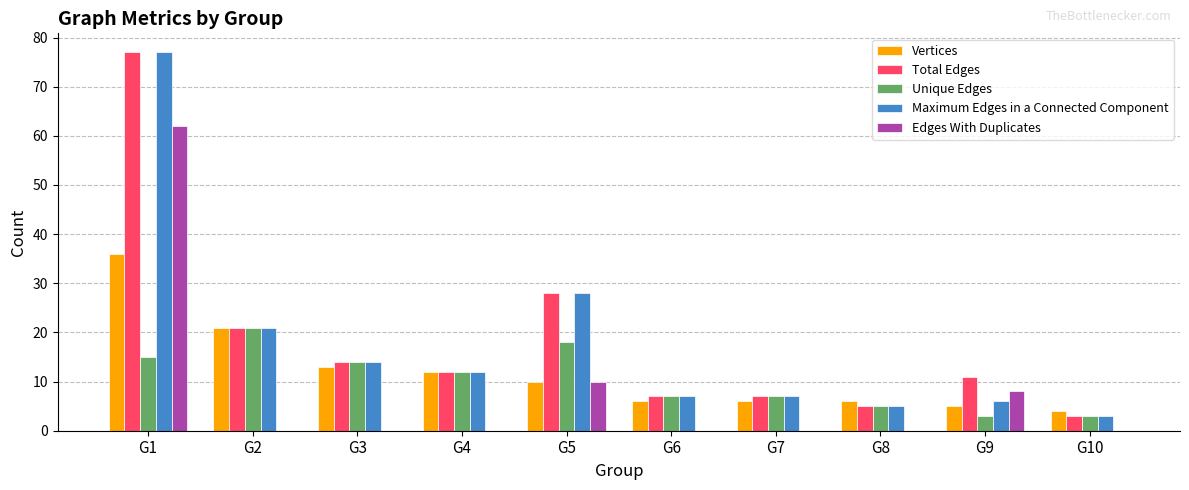

What is the sum of all Total Edges values?

185